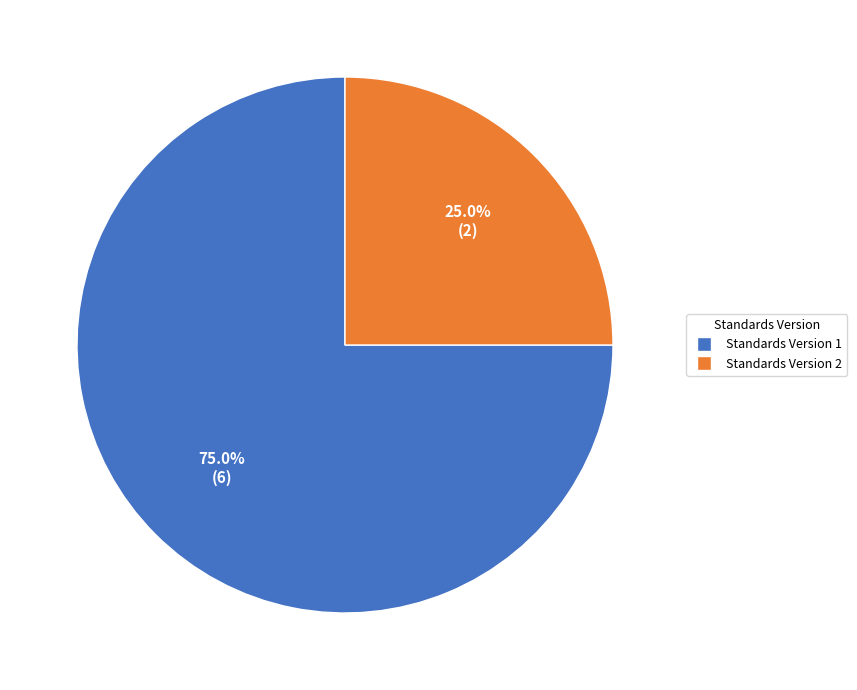

Do Standards Version 2 and Standards Version 1 together represent more than half of the pie?

Yes